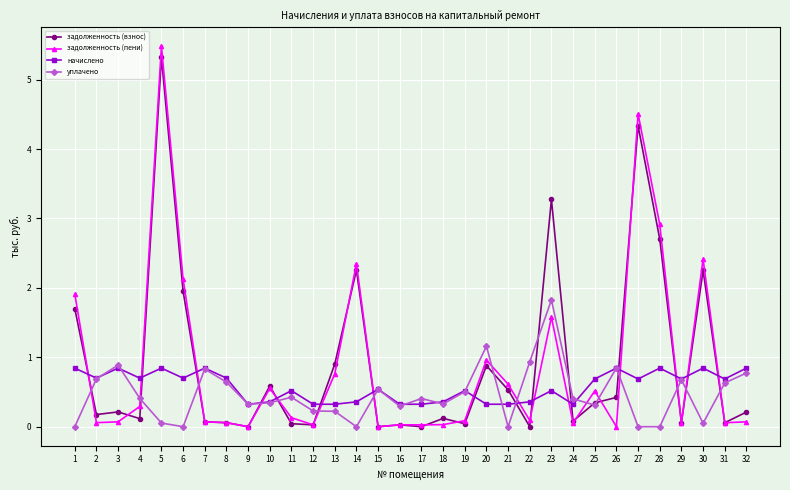

Which series ends up on top after the final intersection of начислено and задолженность (пени)?

начислено